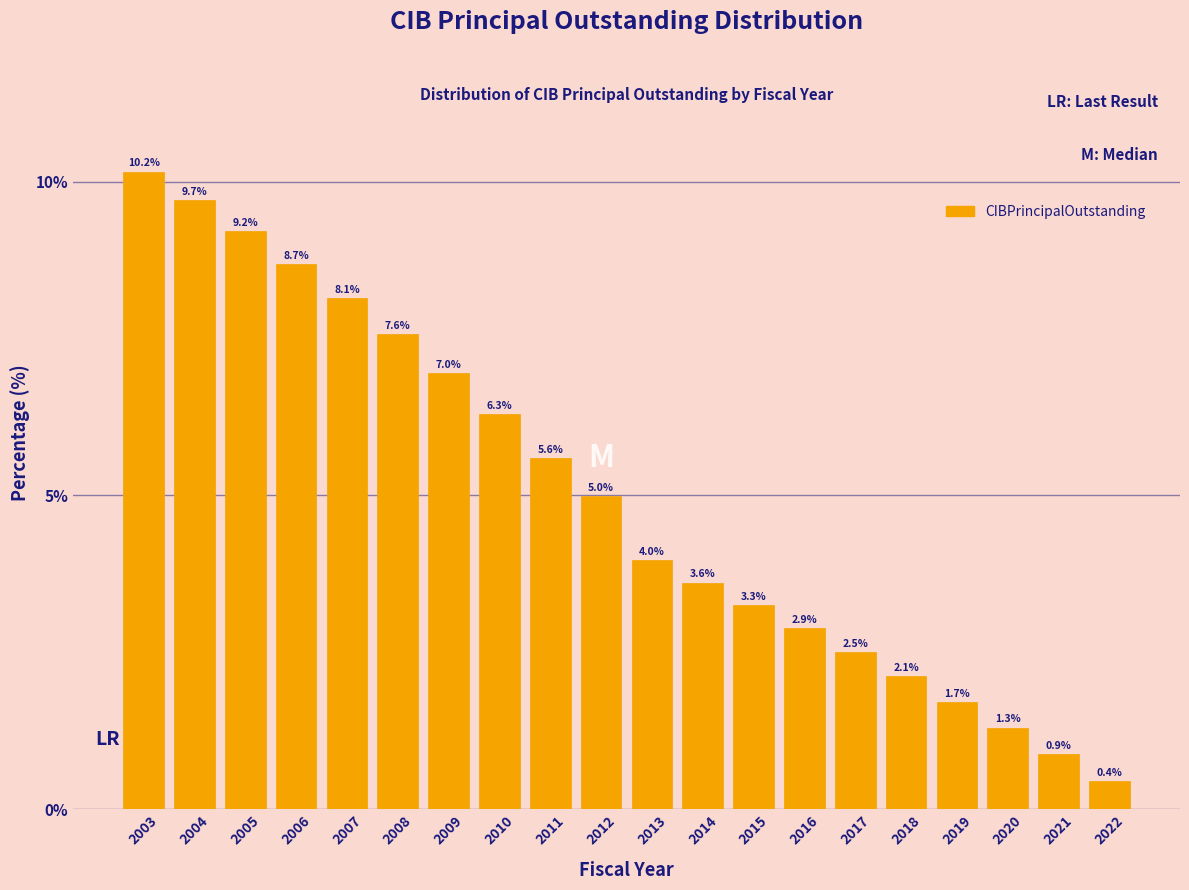

Reading right to left, what are all the values shown in this chart?

2022=0.4	2021=0.9	2020=1.3	2019=1.7	2018=2.1	2017=2.5	2016=2.9	2015=3.3	2014=3.6	2013=4.0	2012=5.0	2011=5.6	2010=6.3	2009=7.0	2008=7.6	2007=8.1	2006=8.7	2005=9.2	2004=9.7	2003=10.2